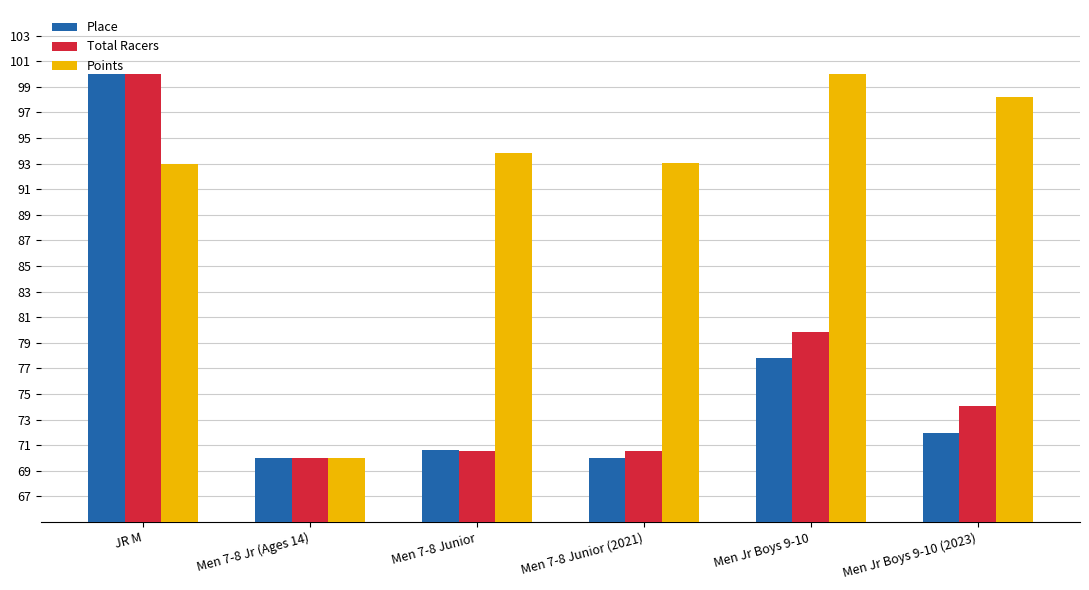

The Points series shows 70.0 at Men 7-8 Jr (Ages 14). True or false?

True